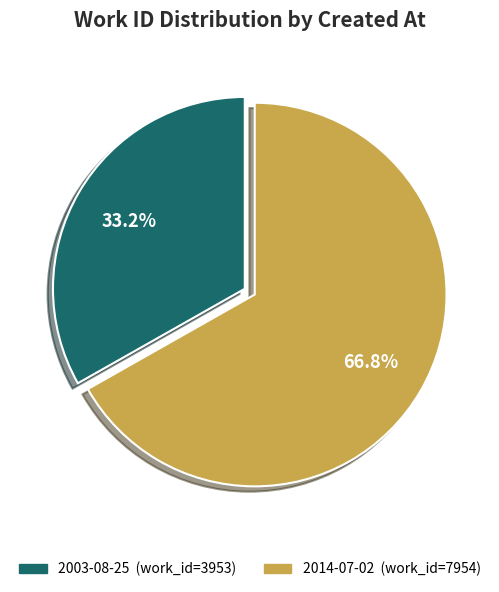

Which category accounts for the majority?

2014-07-02